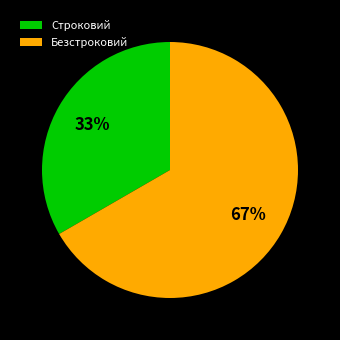

How many segments does this pie chart have?

2